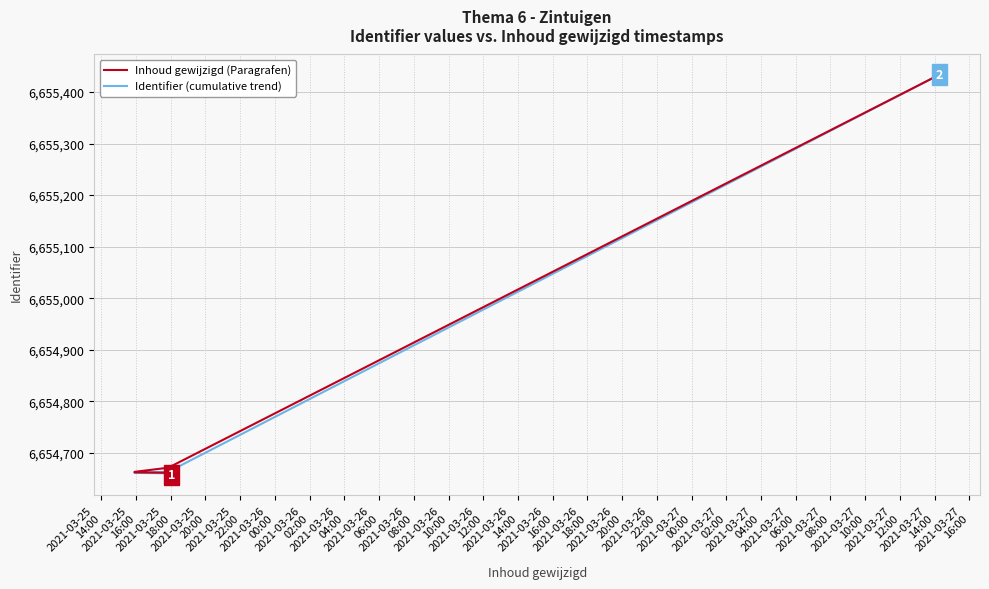

What position from the left is 2021-03-25
22:00?

5